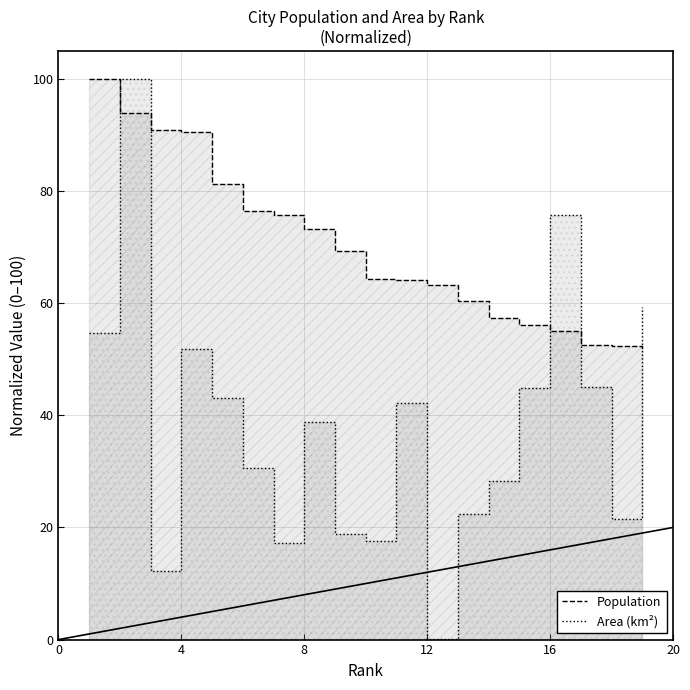

Reading left to right, list all the values displayed in this chart.

Population: 100.0	93.9	90.8	90.5	81.3	76.4	75.7	73.2	69.3	64.3	64.1	63.3	60.5	57.4	56.1	55.0	52.5	52.4	51.8
Area (km²): 54.7	100.0	12.2	51.9	43.2	30.6	17.2	38.8	18.8	17.5	42.1	0.1	22.4	28.3	44.8	75.7	45.1	21.5	59.4